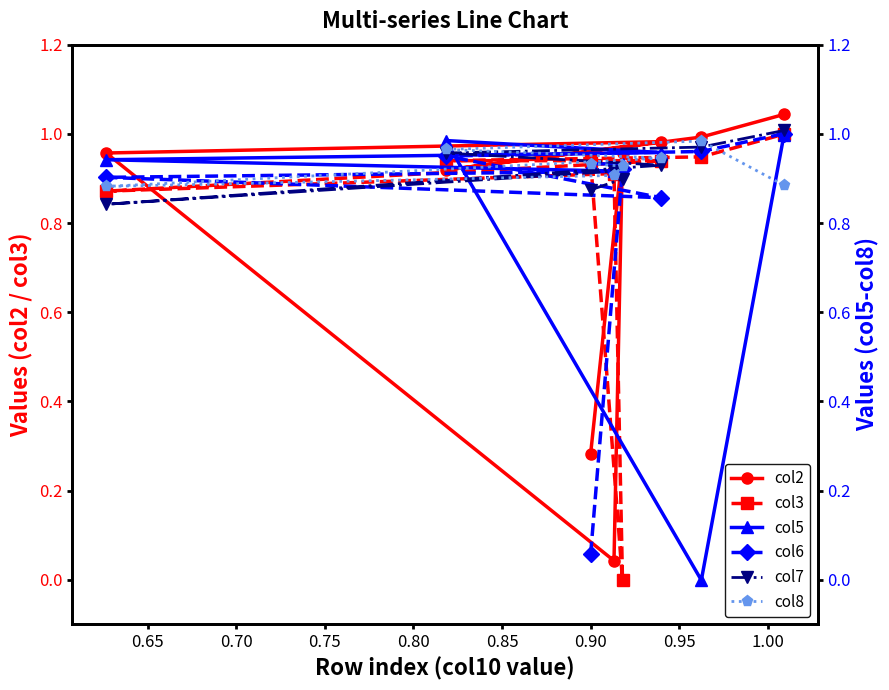

After their last crossing, which series has the higher values: col3 or col7?

col7